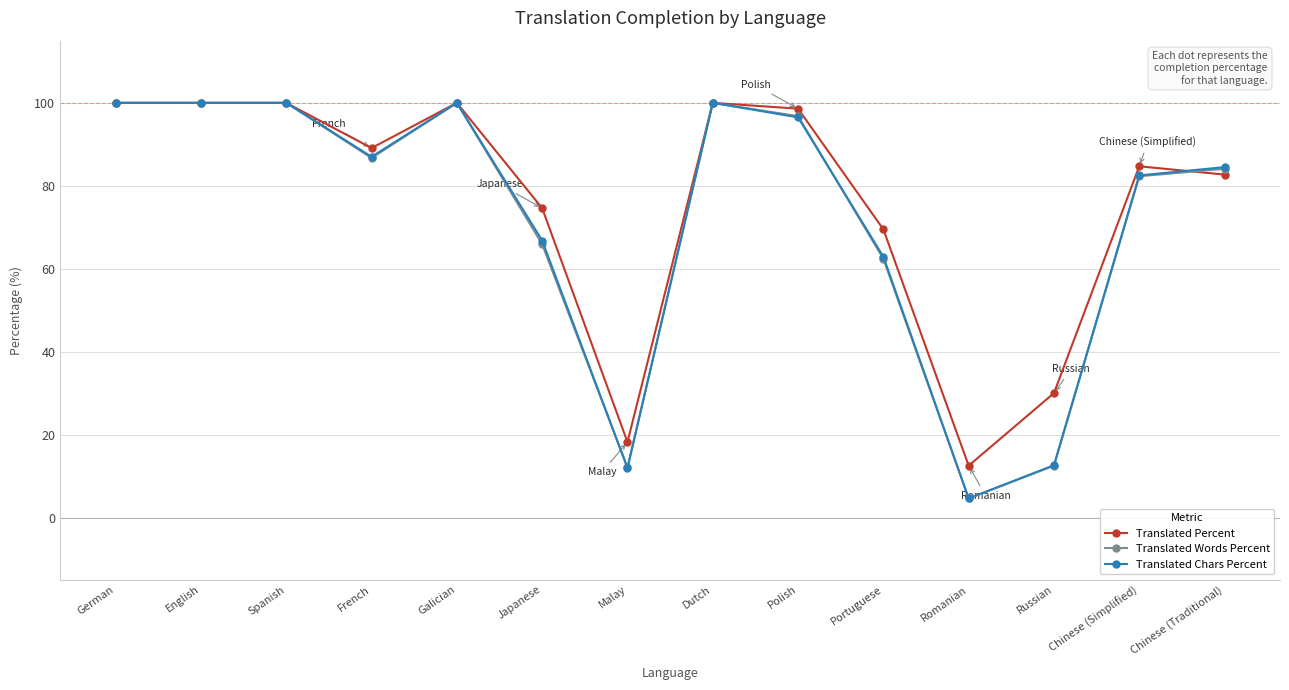

What is the label of the 12th point from the right?

Spanish